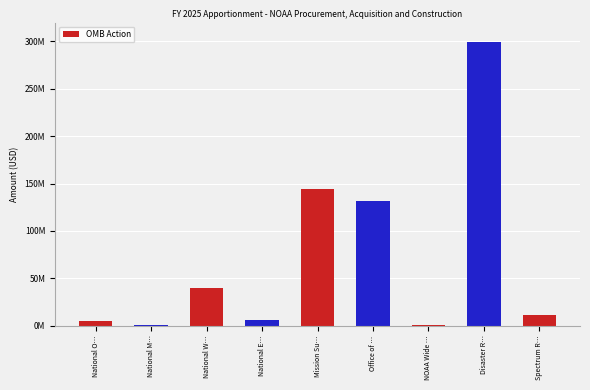

What is the greatest value displayed?

299990294